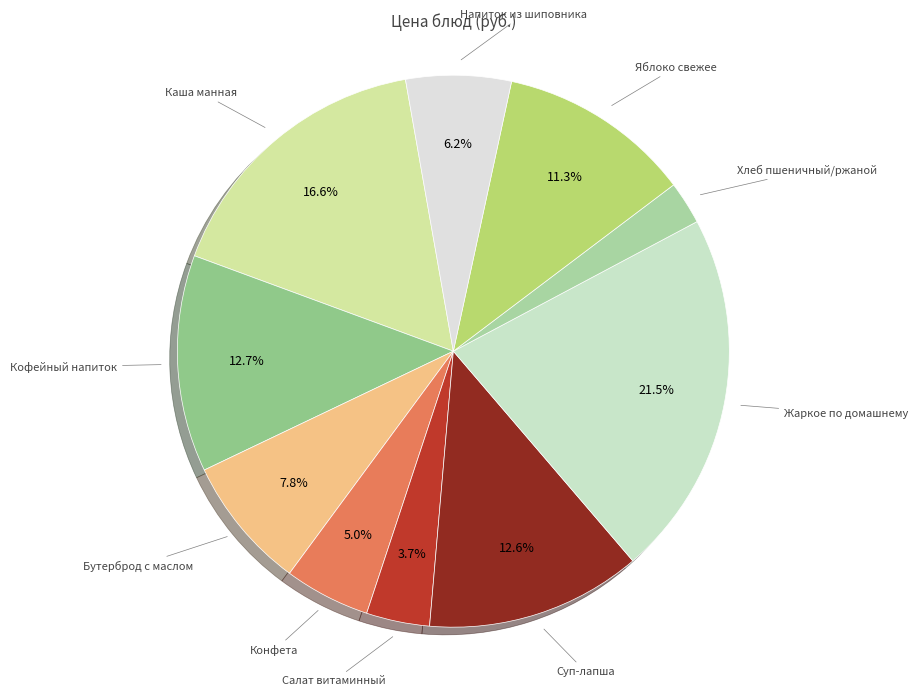

How many segments does this pie chart have?

10